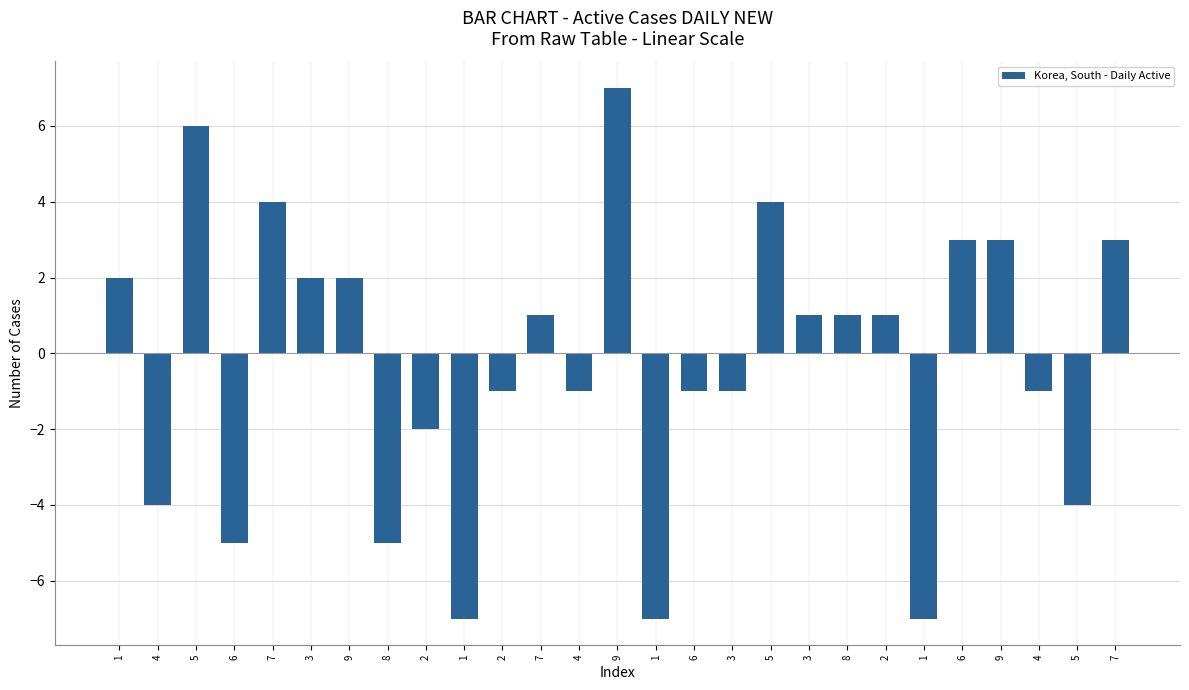

What is the value of the 6th bar from the left?

2